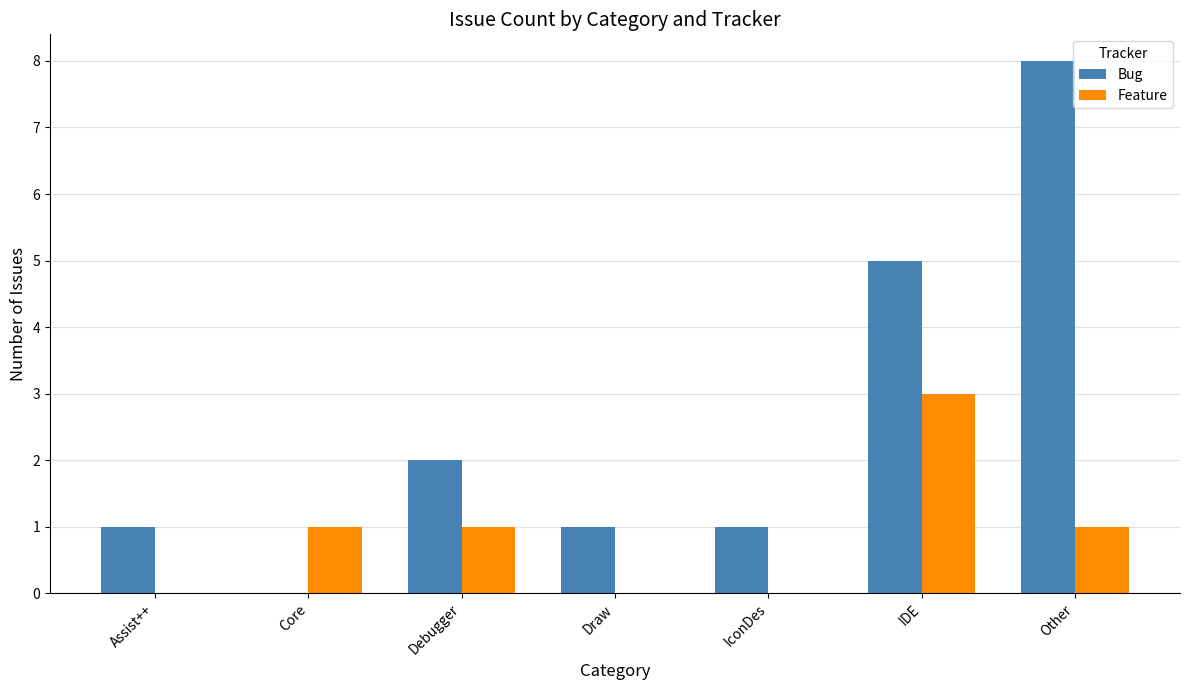

How many groups of bars are there?

7